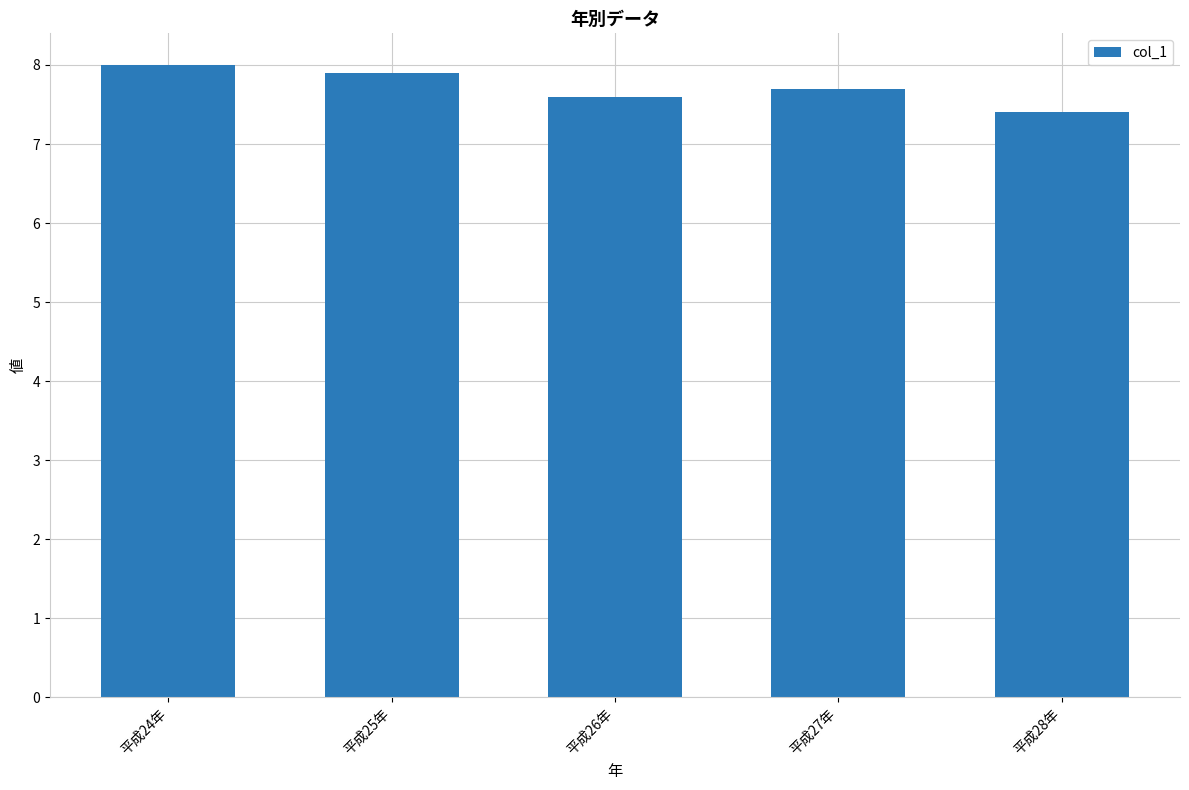

What is the sum of all values?

38.6